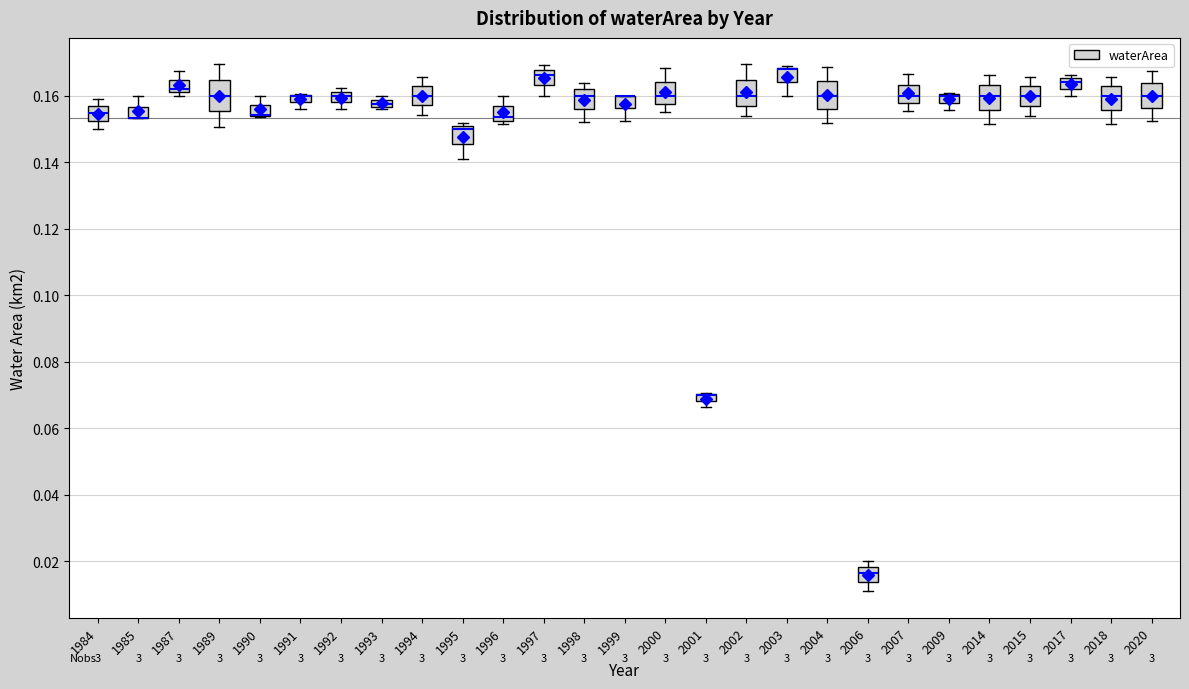

Where is the upper edge of the box at x = 2009 on the y-axis? The values are not printed on the chart, so give them approximately, as read against the axis.

0.160